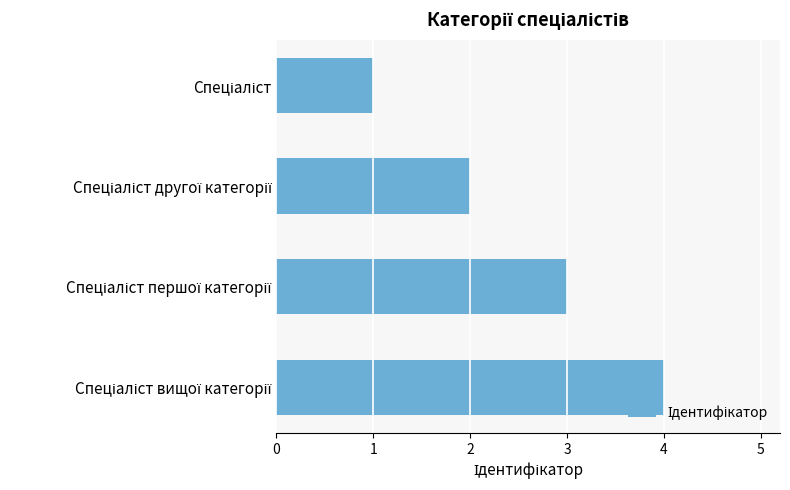

What is the sum of all values?

10